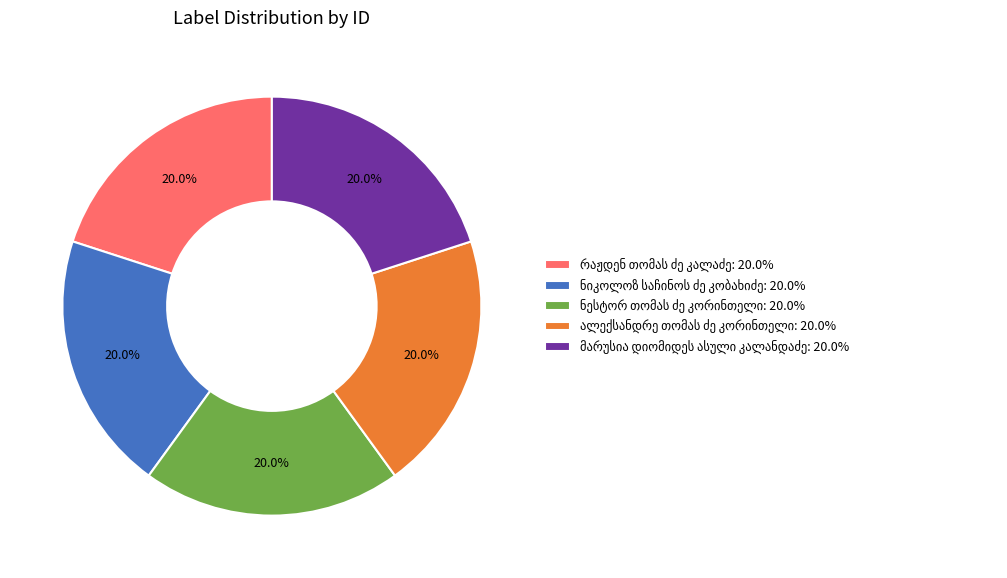

Count the number of slices in the pie.

5